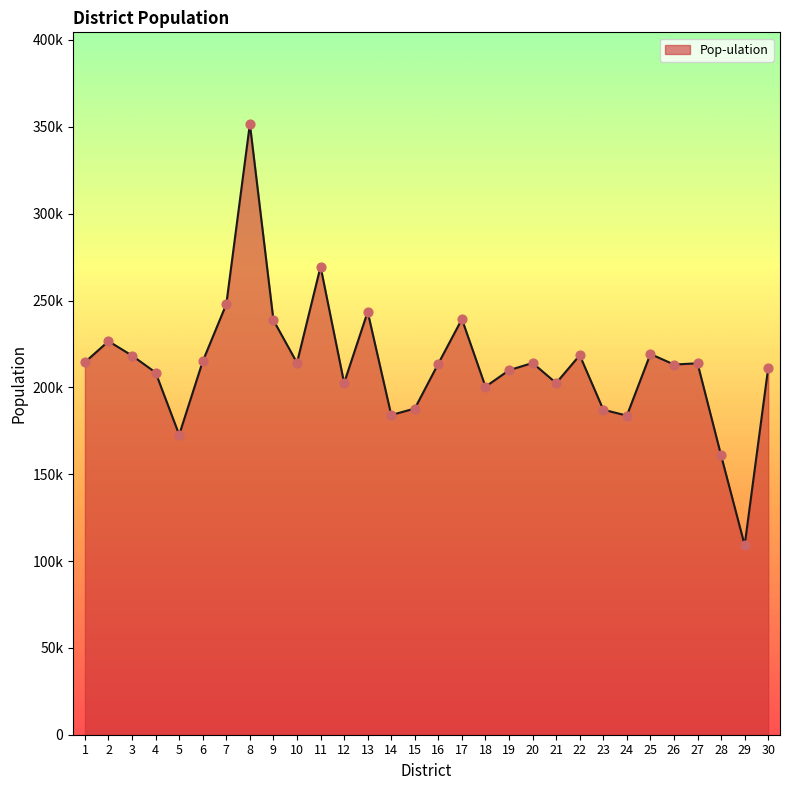

Approximately how many times larger is the value at 20 compared to 19?

1.0